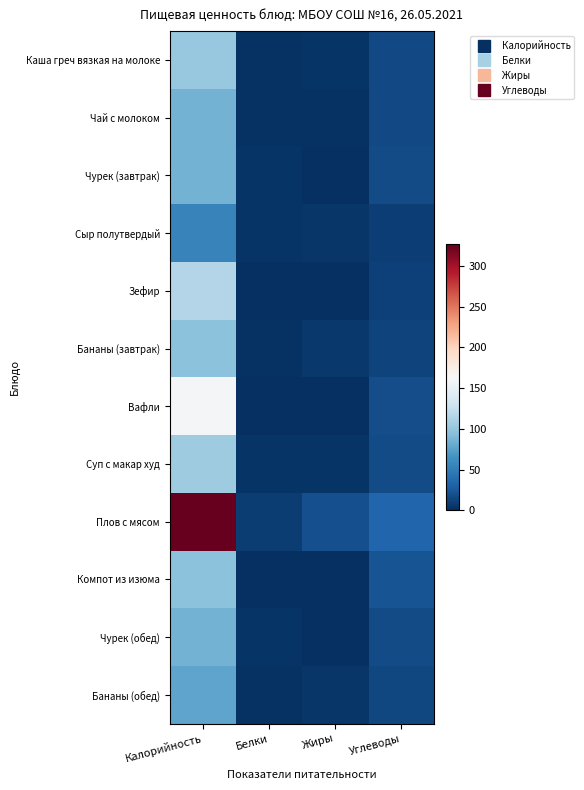

Reading left to right, transcribe all the data shown in this chart.

Каша греч вязкая на молоке: Калорийность=101.5	Белки=1.6	Жиры=2.6	Углеводы=16.4
Чай с молоком: Калорийность=86.0	Белки=1.4	Жиры=1.6	Углеводы=16.4
Чурек (завтрак): Калорийность=85.7	Белки=2.9	Жиры=0.3	Углеводы=17.7
Сыр полутвердый: Калорийность=54.6	Белки=3.3	Жиры=4.2	Углеводы=9.4
Зефир: Калорийность=115.5	Белки=0.0	Жиры=0.0	Углеводы=11.0
Бананы (завтрак): Калорийность=96.0	Белки=1.6	Жиры=6.3	Углеводы=12.0
Вафли: Калорийность=160.5	Белки=1.2	Жиры=0.0	Углеводы=18.0
Суп с макар худ: Калорийность=104.8	Белки=2.7	Жиры=2.8	Углеводы=17.1
Плов с мясом: Калорийность=326.3	Белки=8.2	Жиры=20.0	Углеводы=33.7
Компот из изюма: Калорийность=96.5	Белки=1.0	Жиры=0.0	Углеводы=22.9
Чурек (обед): Калорийность=85.7	Белки=2.9	Жиры=0.3	Углеводы=17.7
Бананы (обед): Калорийность=76.8	Белки=1.3	Жиры=5.0	Углеводы=14.4